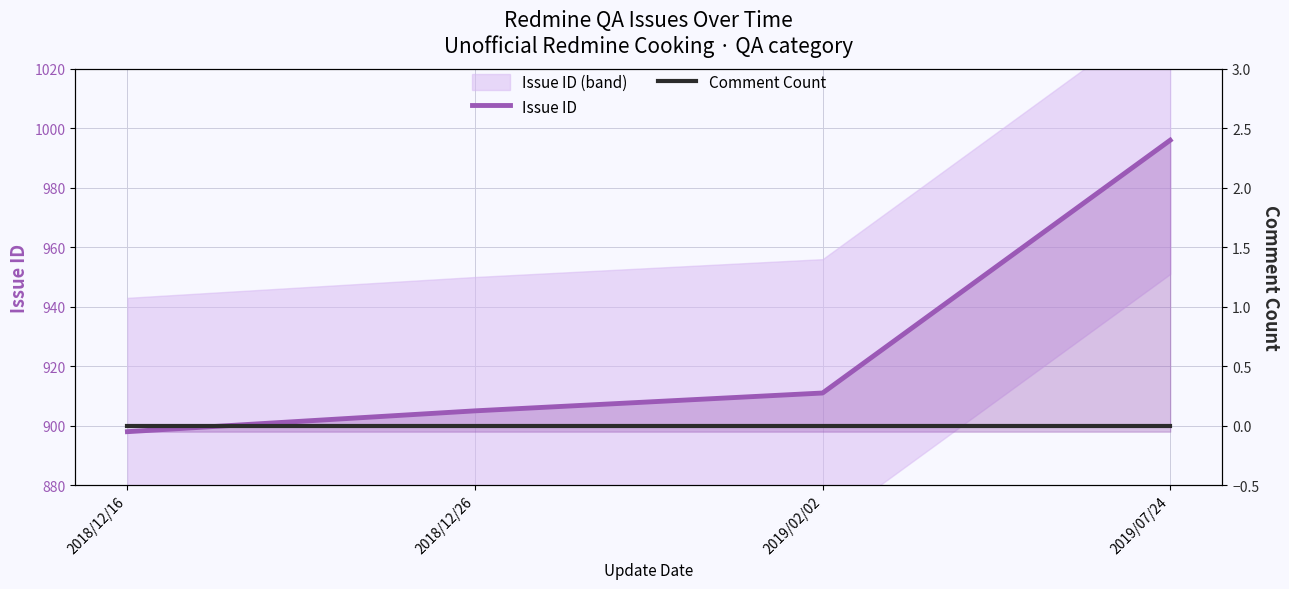

Rank the series at 2019/02/02 from highest to lowest value.

Issue ID, Comment Count